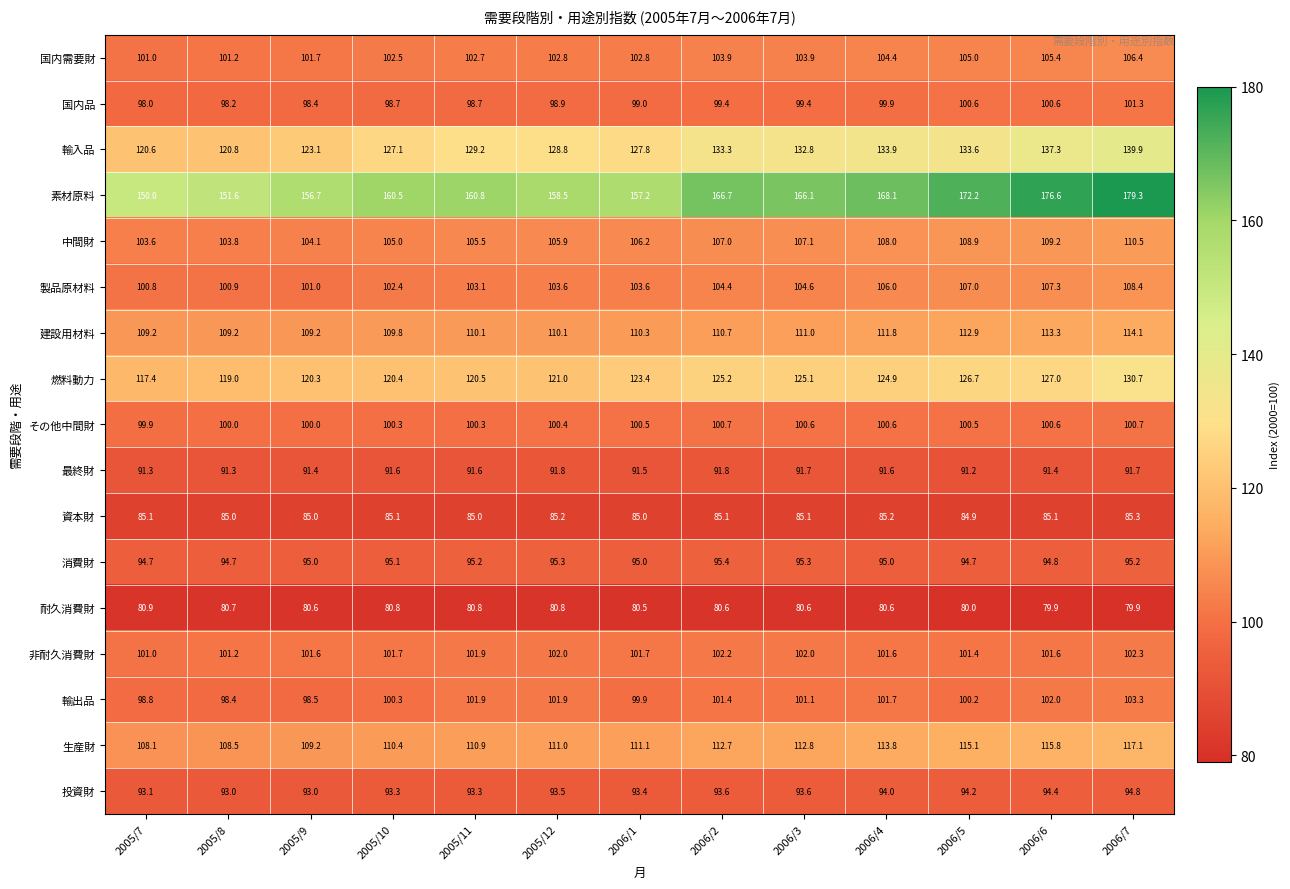

True or false: 消費財 has a value of 149.8 at 2006/4.

False